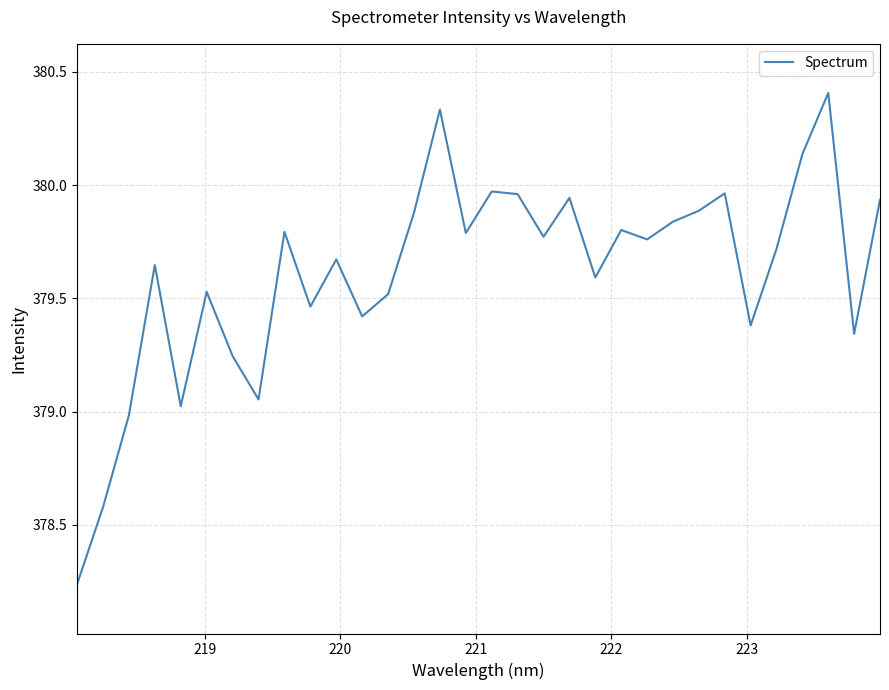

What is the difference between the maximum and minimum values?

2.2